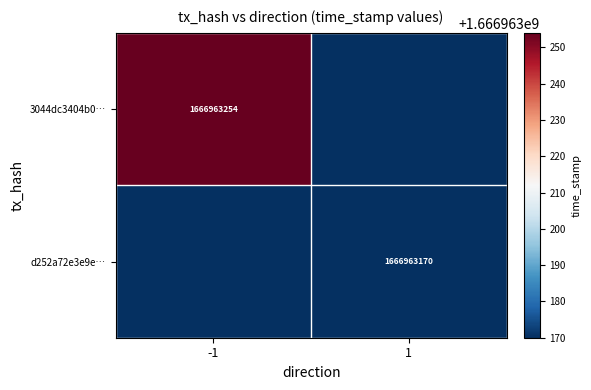

True or false: d252a72e3e9e… has a value of 977016821 at 1.

False